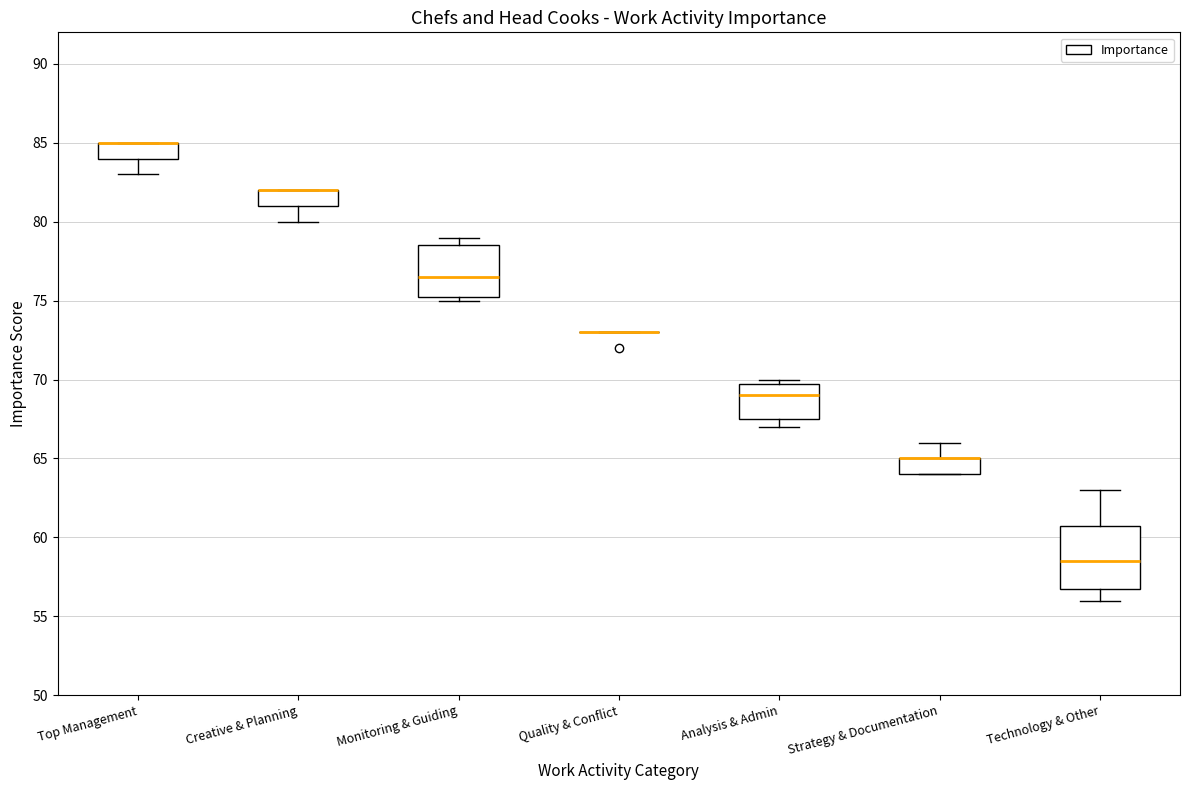

Reading left to right, read every box against the y-axis: the position of its median line, the range the box covers, and the ends of its whiskers. The values are not printed on the chart, so give them approximately, as read against the axis.

Top Management: median 85.0 (drawn on the box's upper edge), box 84.0 to 85.0, whiskers 83.0 to 85.0
Creative & Planning: median 82.0 (drawn on the box's upper edge), box 81.0 to 82.0, whiskers 80.0 to 82.0
Monitoring & Guiding: median 76.5, box 75.5 to 78.5, whiskers 75.0 to 79.0
Quality & Conflict: box collapsed to a line at 73.0, whiskers 73.0 to 73.0
Analysis & Admin: median 69.0, box 67.5 to 70.0, whiskers 67.0 to 70.0 (just above the box's upper edge)
Strategy & Documentation: median 65.0 (drawn on the box's upper edge), box 64.0 to 65.0, whiskers 64.0 to 66.0
Technology & Other: median 58.5, box 57.0 to 61.0, whiskers 56.0 to 63.0